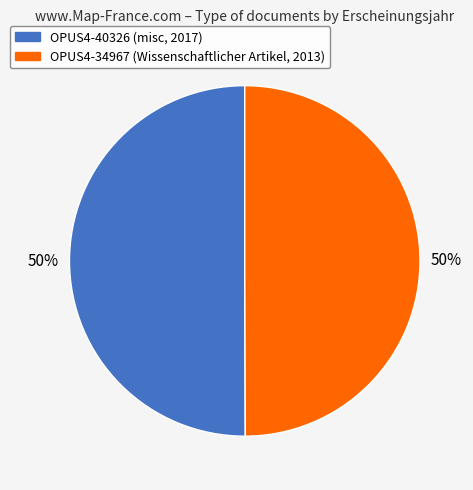

What is the ratio of the value at OPUS4-40326 to the value at OPUS4-34967?

1.0